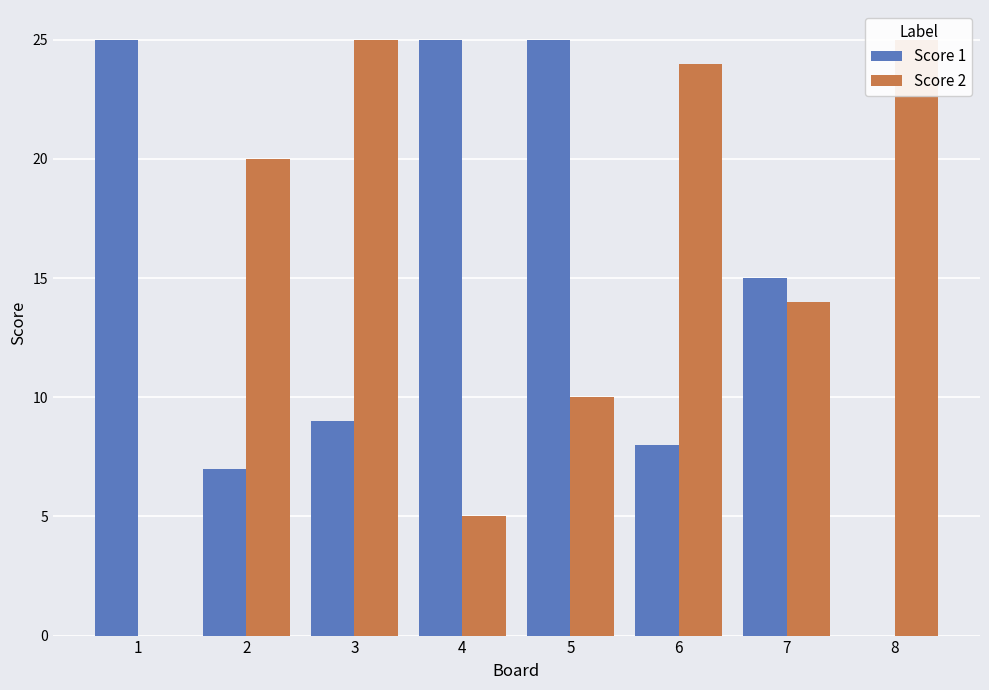

What is the sum of all Score 2 values?

123